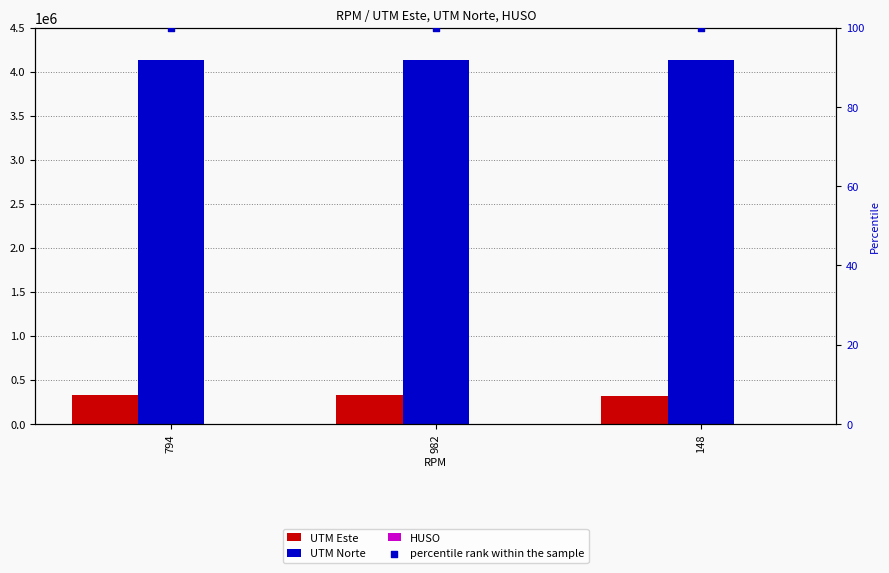

At how many categories does at least one series exceed 2403728?

3